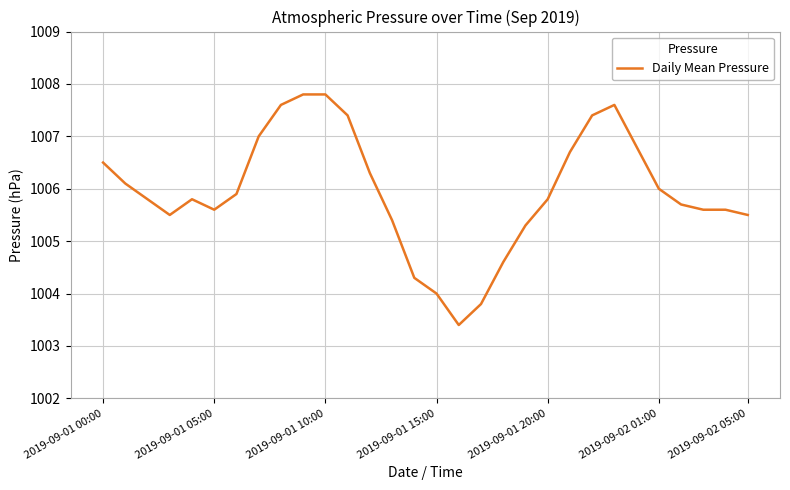

What is the greatest value displayed?

1007.8